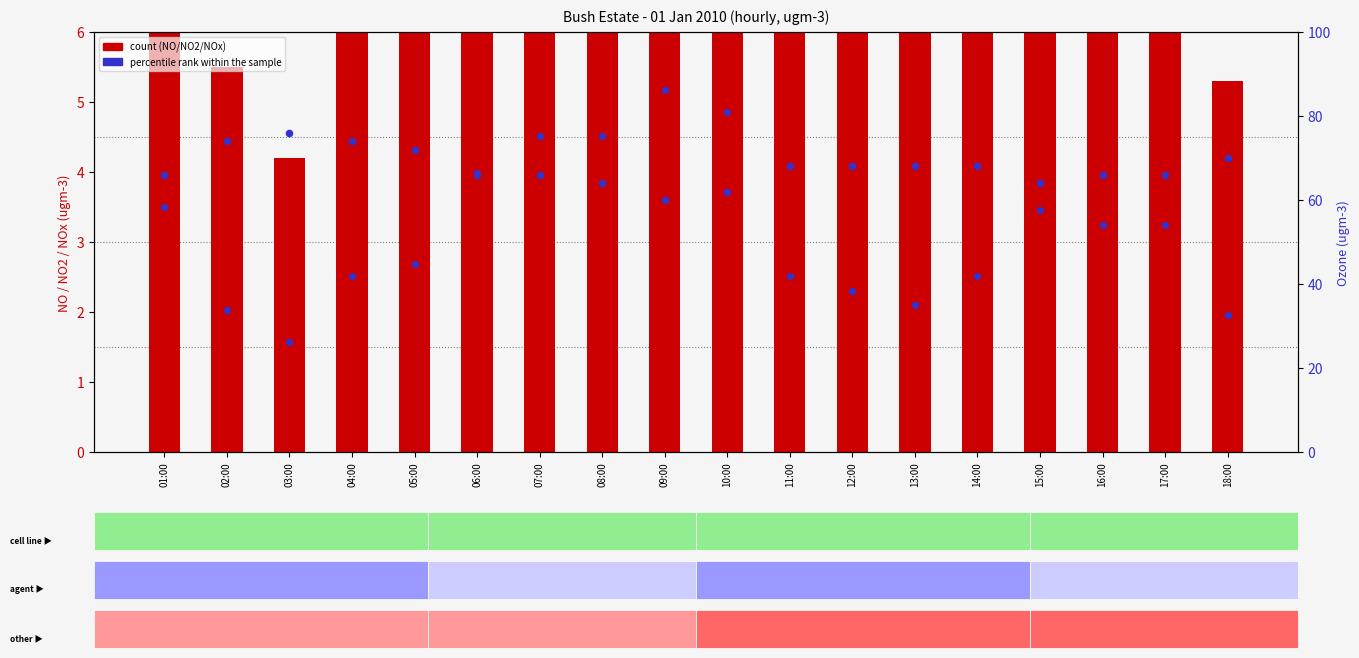

What is the total value across all series at 11:00?

82.7